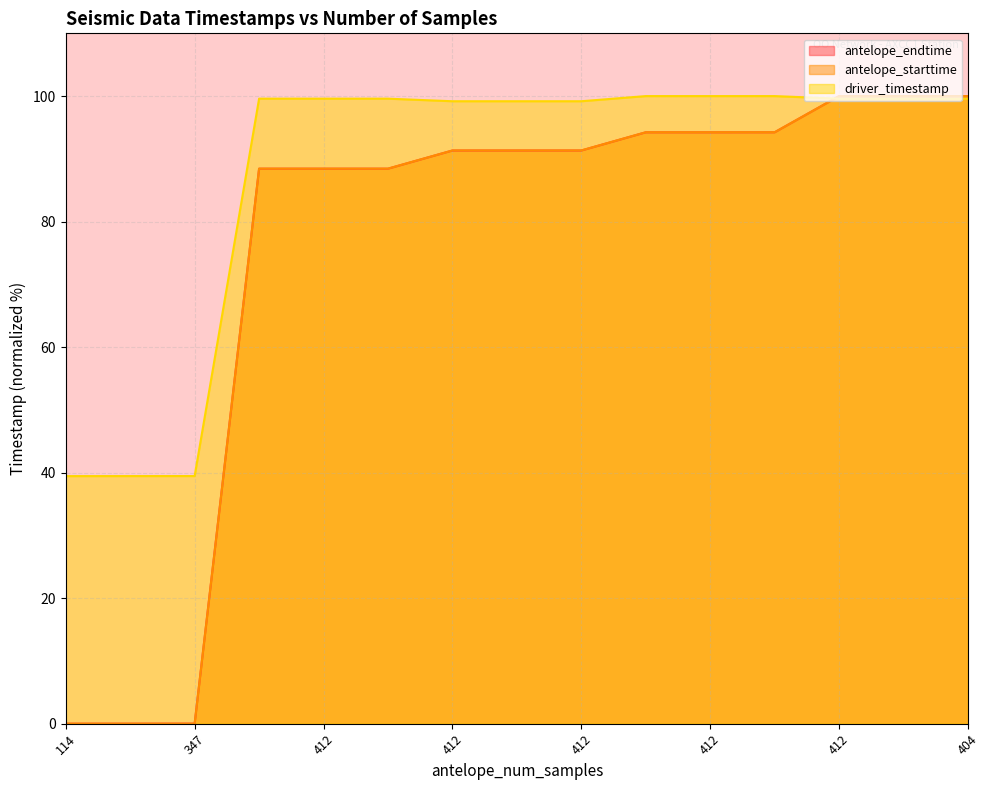

The driver_timestamp series shows 99.6 at 412. True or false?

True